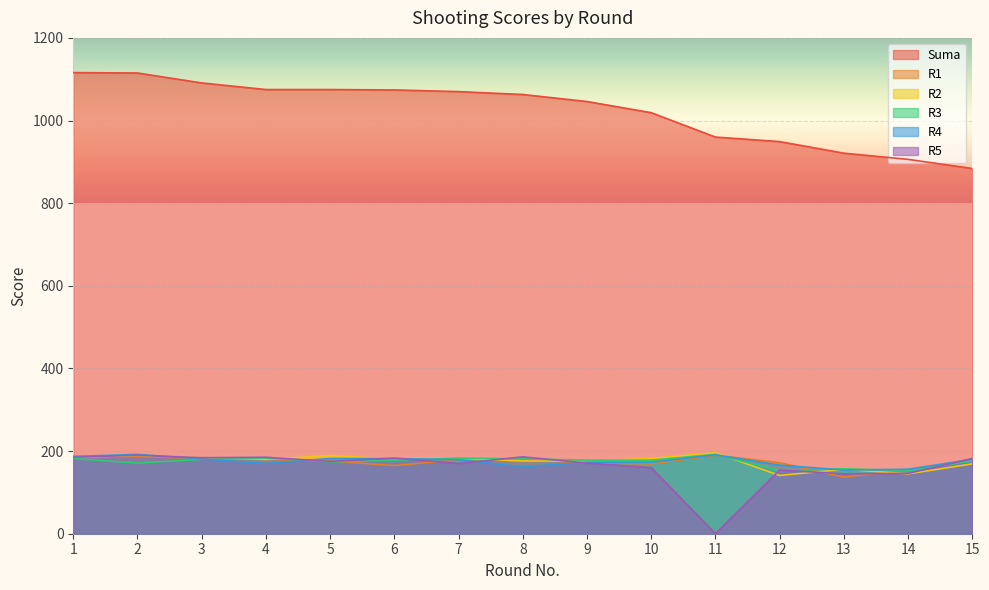

At which category does the chart reach its peak across all series?

1